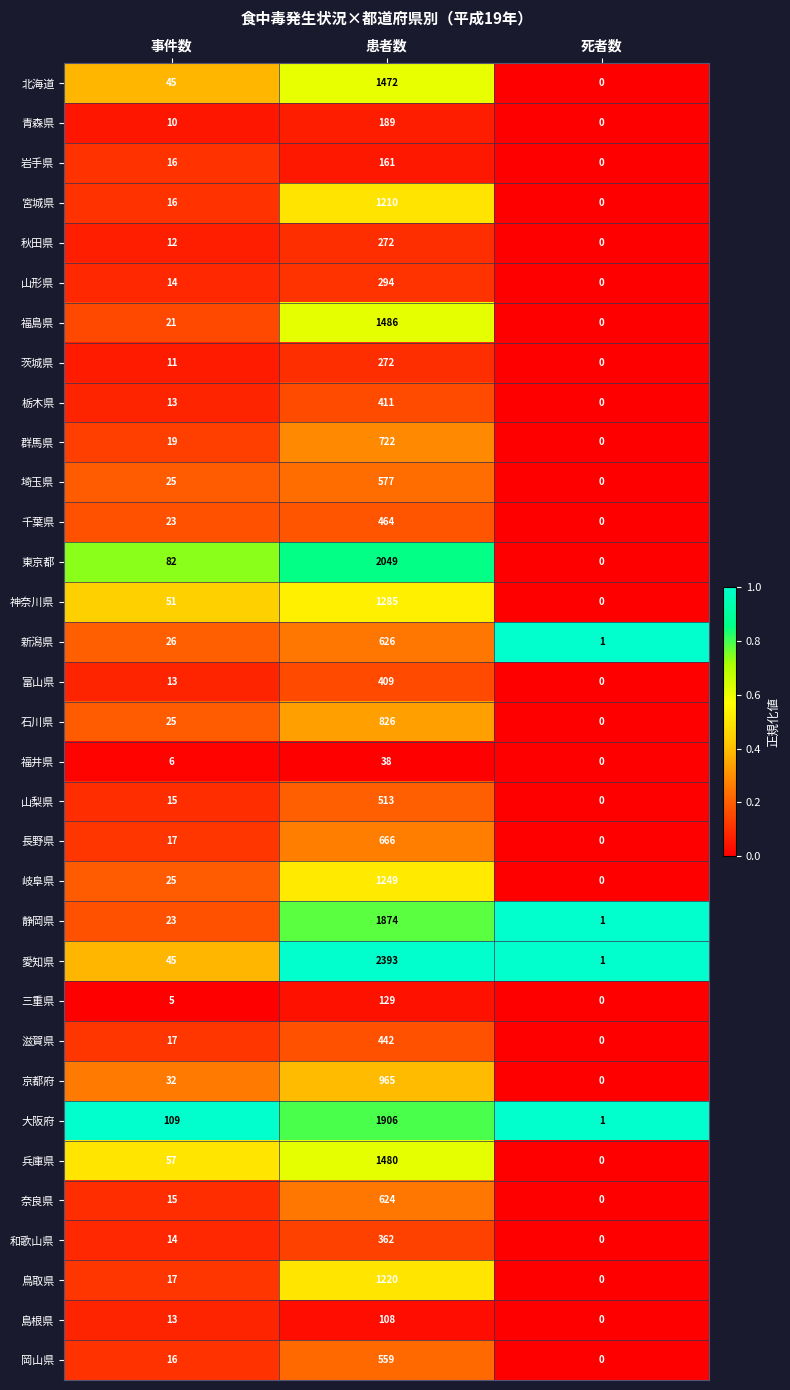

What is the spread (max minus min) of values at 死者数?

1